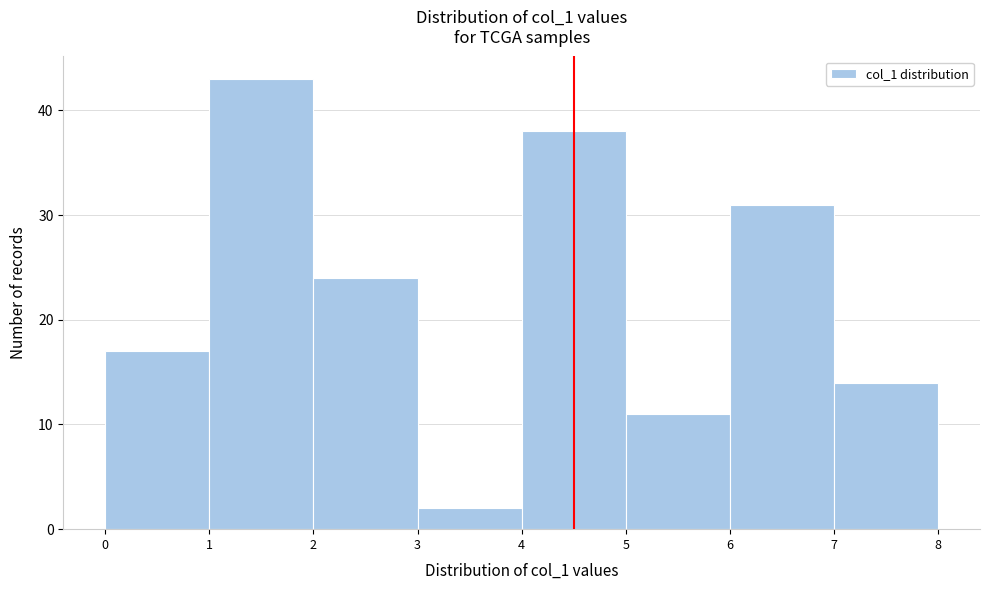

Reading right to left, extract all data points from this chart.

14	31	11	38	2	24	43	17